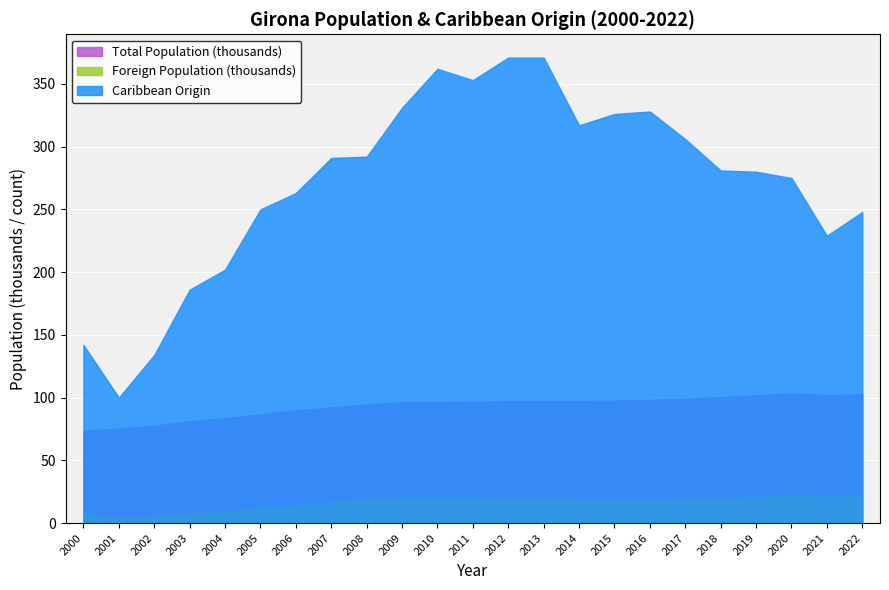

Rank the categories by Caribbean Origin value from lowest to highest.

2001, 2002, 2000, 2003, 2004, 2021, 2022, 2005, 2006, 2020, 2019, 2018, 2007, 2008, 2017, 2014, 2015, 2016, 2009, 2011, 2010, 2012, 2013